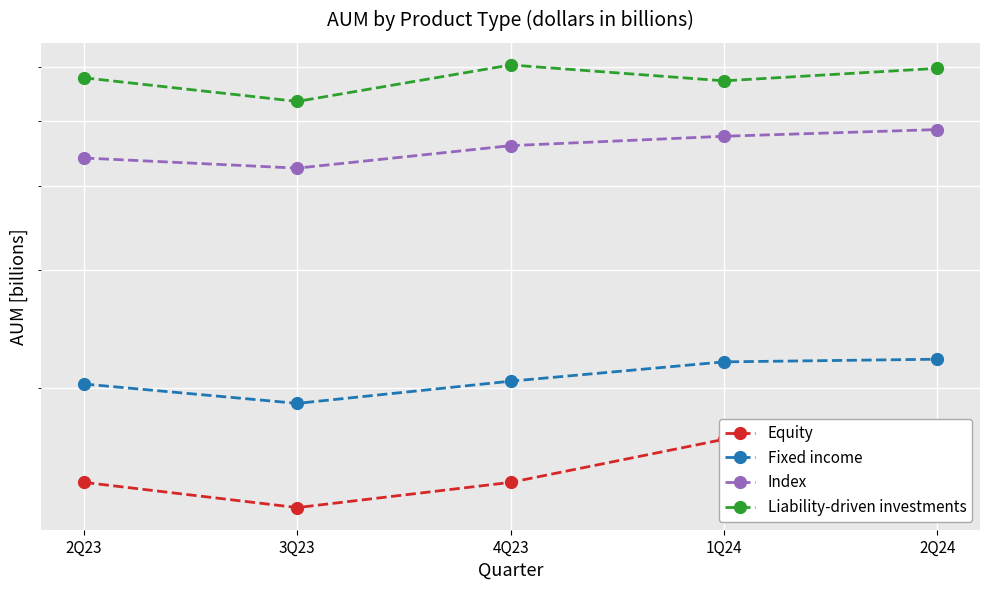

List the series in order of their peak value, highest first.

Liability-driven investments, Index, Fixed income, Equity